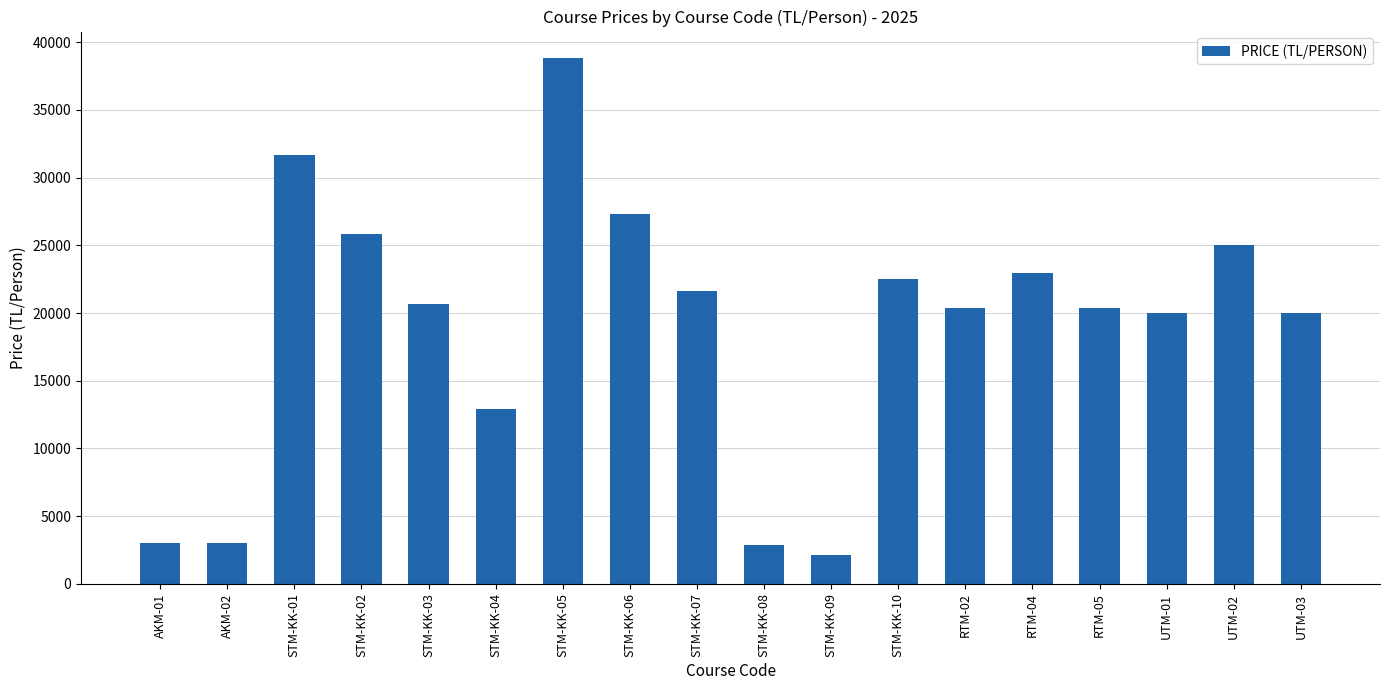

Read the value at RTM-02, to the nearest 50.

20400